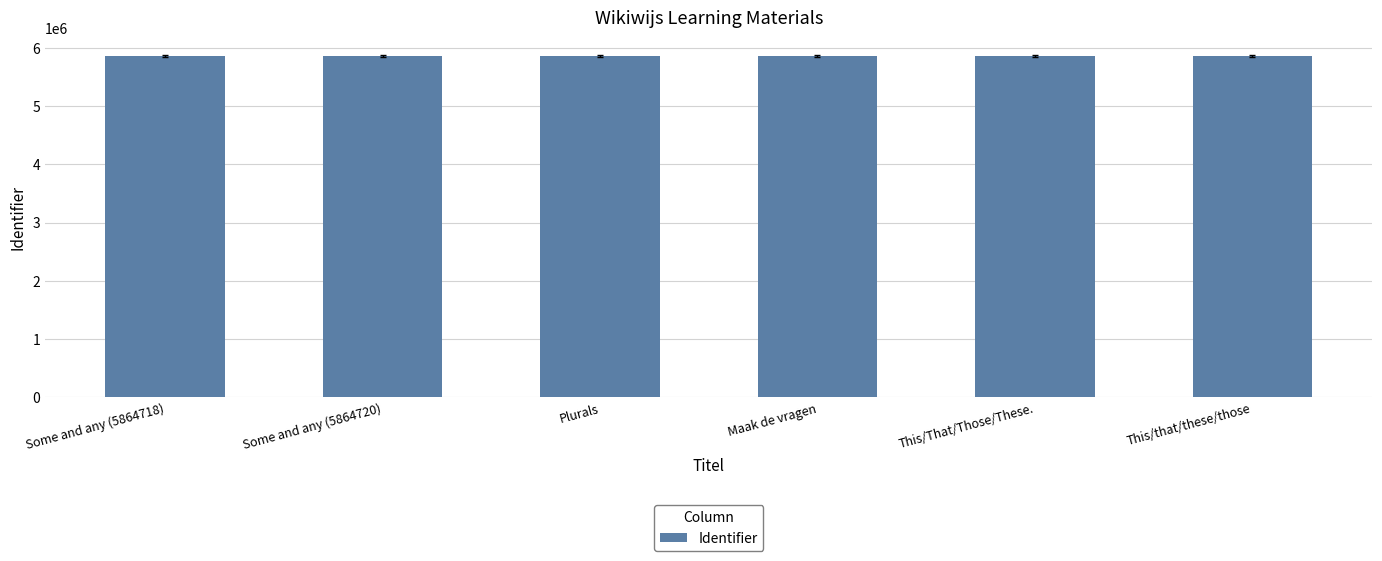

What is the smallest value displayed?

5864718